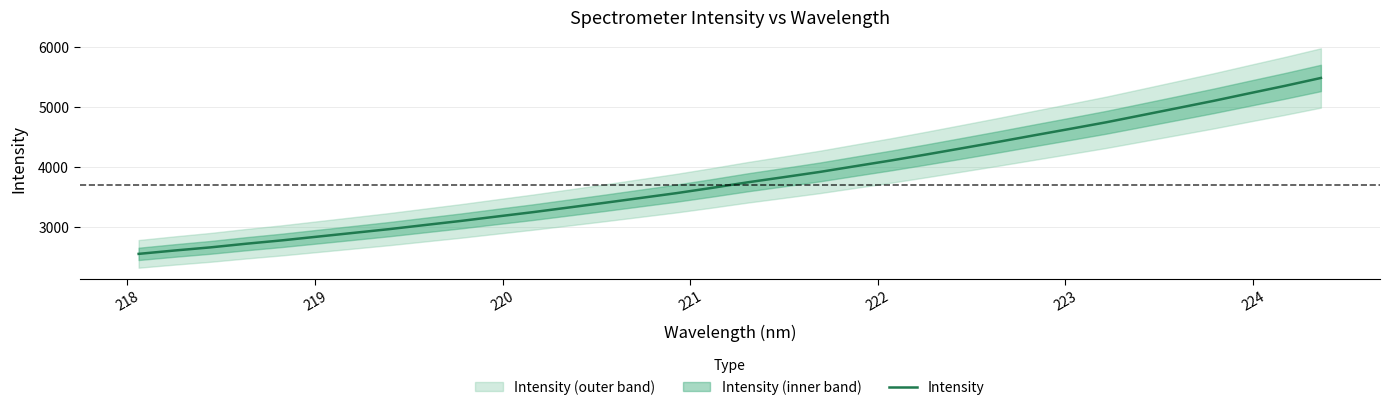

What is the maximum value for Intensity?

5483.9